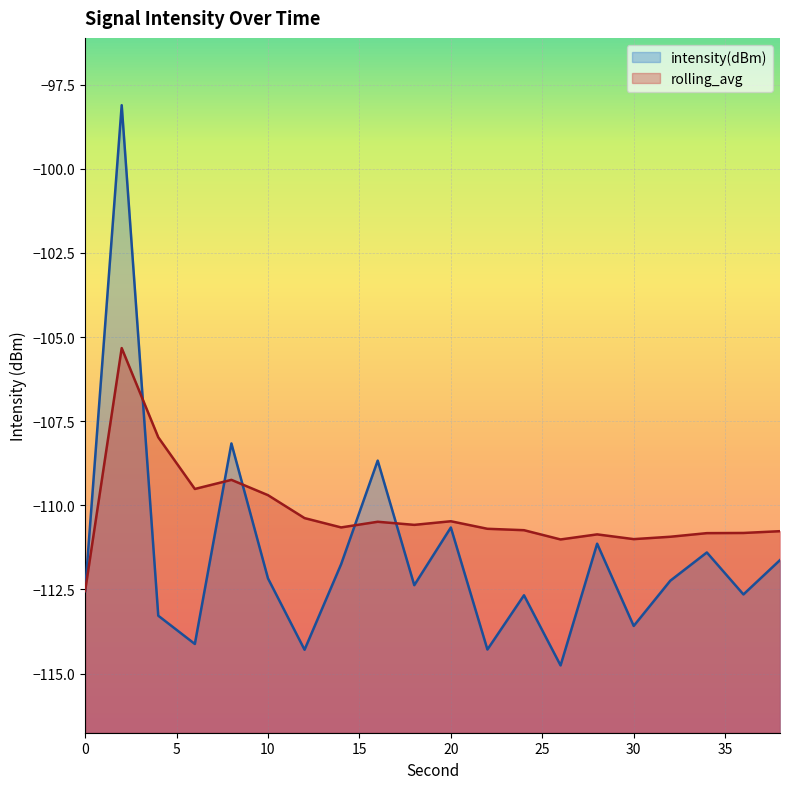

Does the chart display data point markers on the line(s)?

No